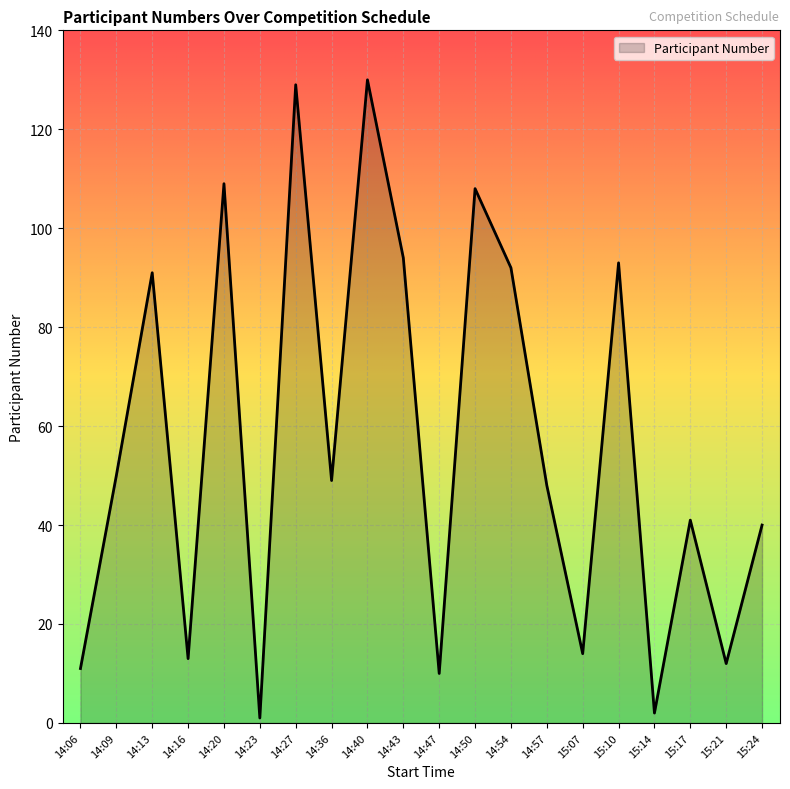

What is the sum of all values?

1137